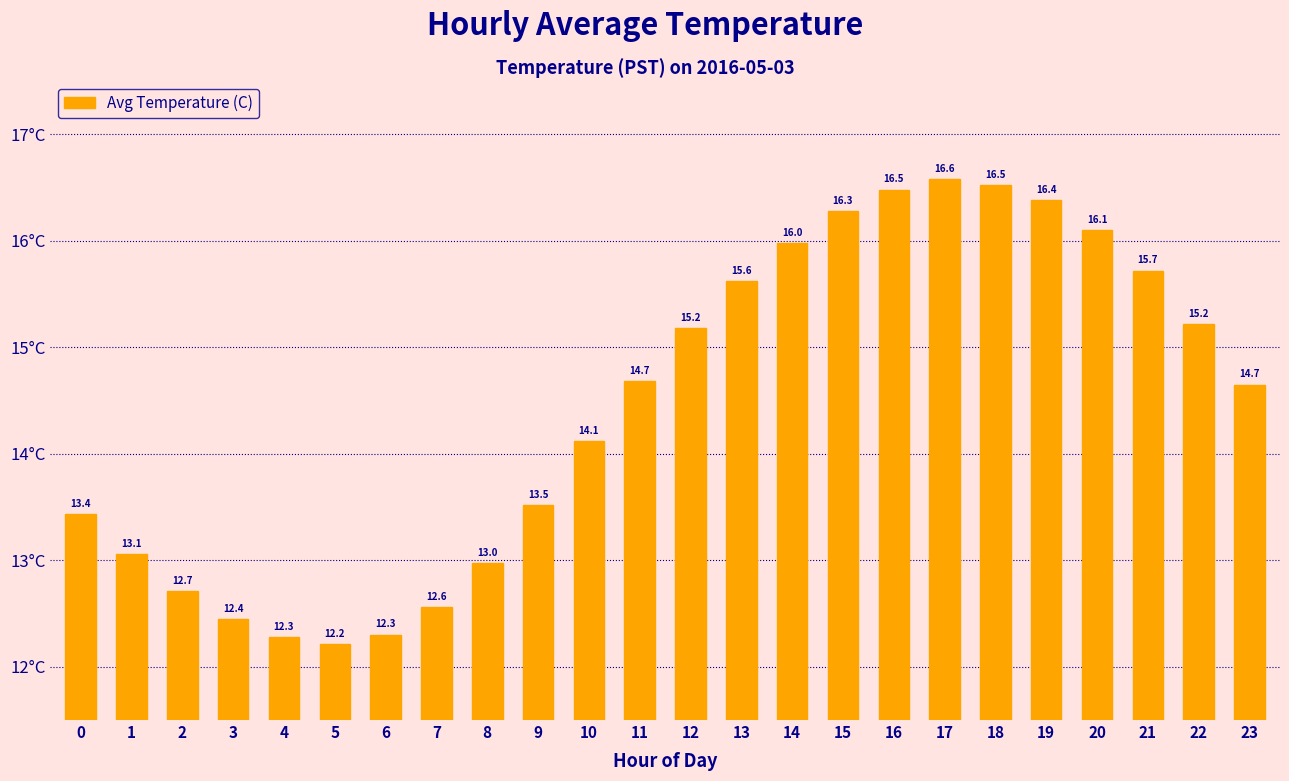

What is the change in value from 1 to 11?

+1.6